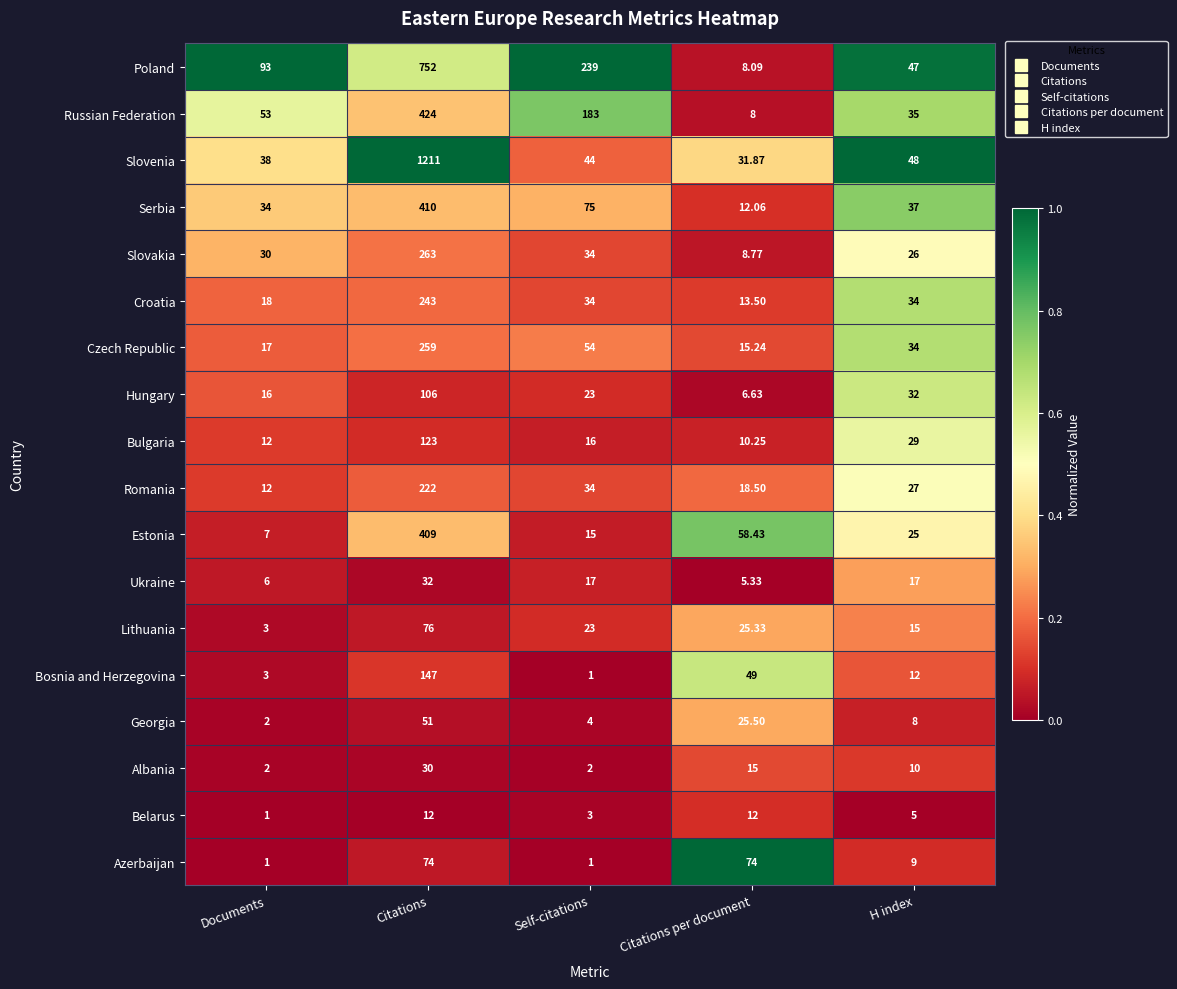

Which series changed the most between Documents and Citations?

Slovenia